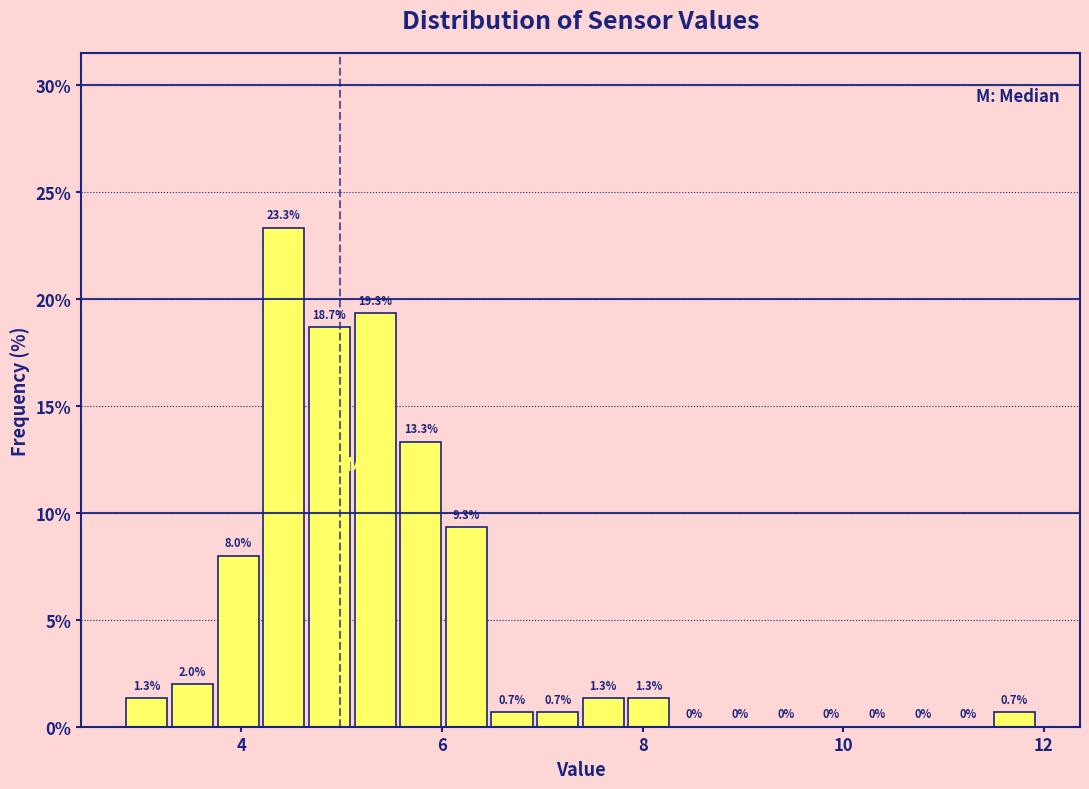

Read against the x-axis, roughly where is the centre of the tallest bar?

4.4